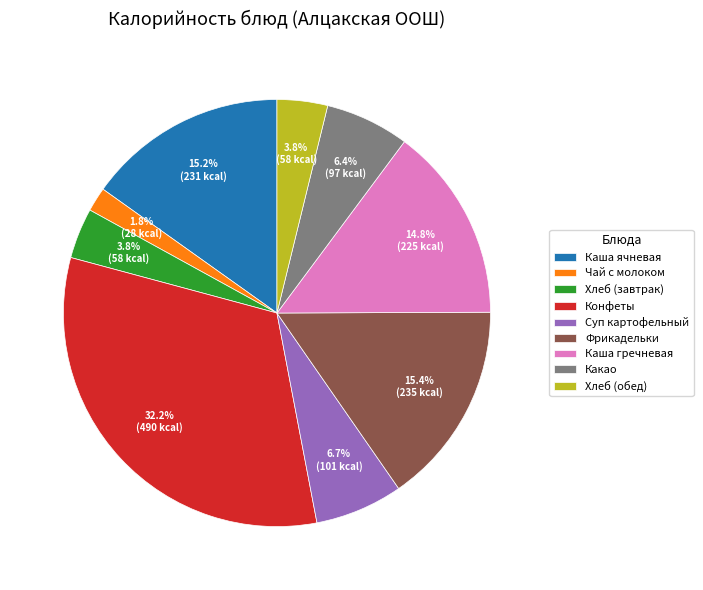

Between Фрикадельки and Хлеб (обед), which is larger?

Фрикадельки